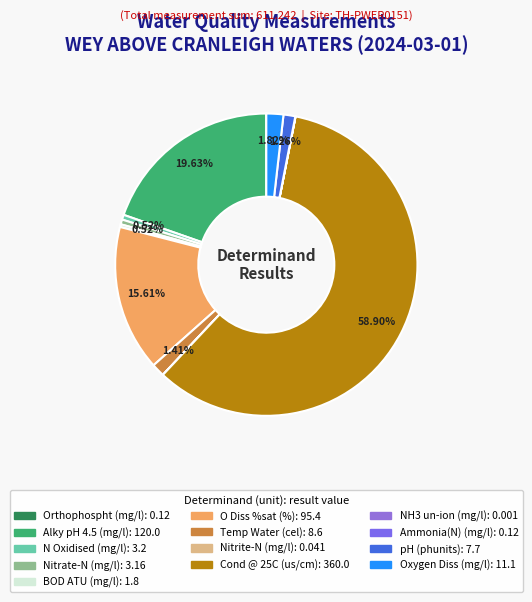

Rank the categories by value from highest to lowest.

Cond @ 25C
(us/cm), Alky pH 4.5
(mg/l), O Diss %sat
(%), Oxygen Diss
(mg/l), Temp Water
(cel), pH
(phunits), N Oxidised
(mg/l), Nitrate-N
(mg/l), BOD ATU
(mg/l), Orthophospht
(mg/l), Ammonia(N)
(mg/l), Nitrite-N
(mg/l), NH3 un-ion
(mg/l)